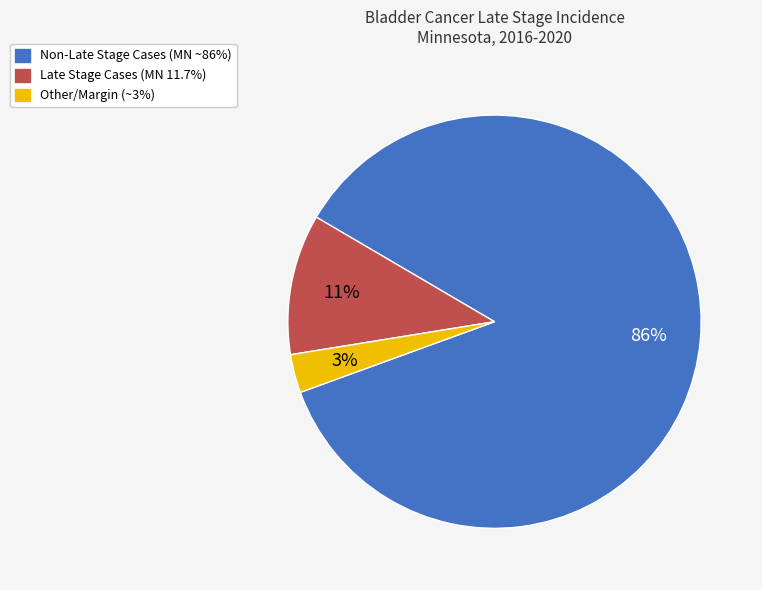

Which slice is the smallest?

Other/Margin (~3%)